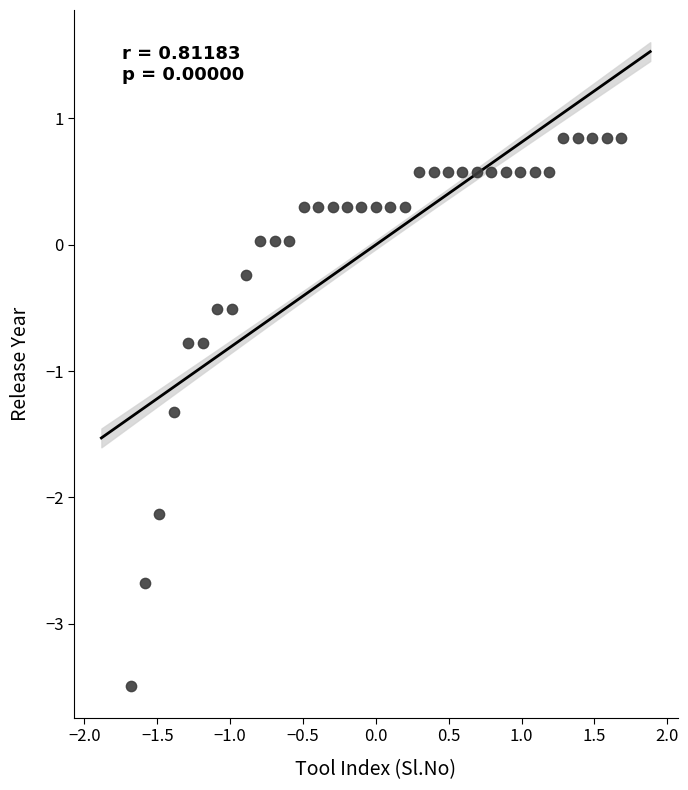

What is the range of Y values (max minus min)?

4.3